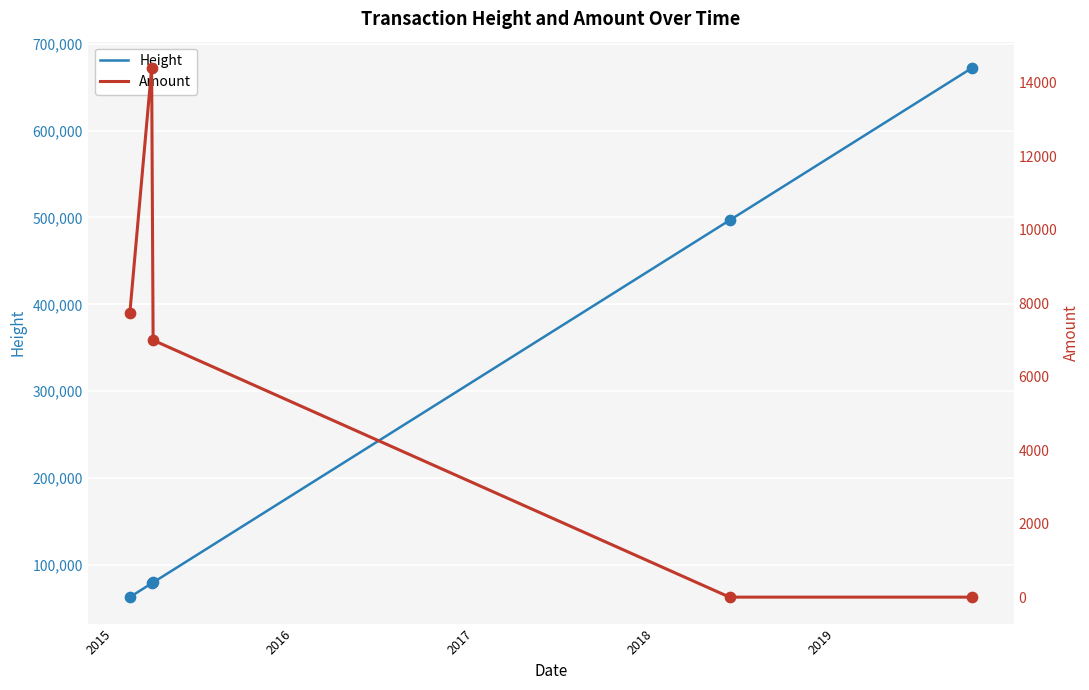

Which series reaches the minimum Y coordinate?

Amount